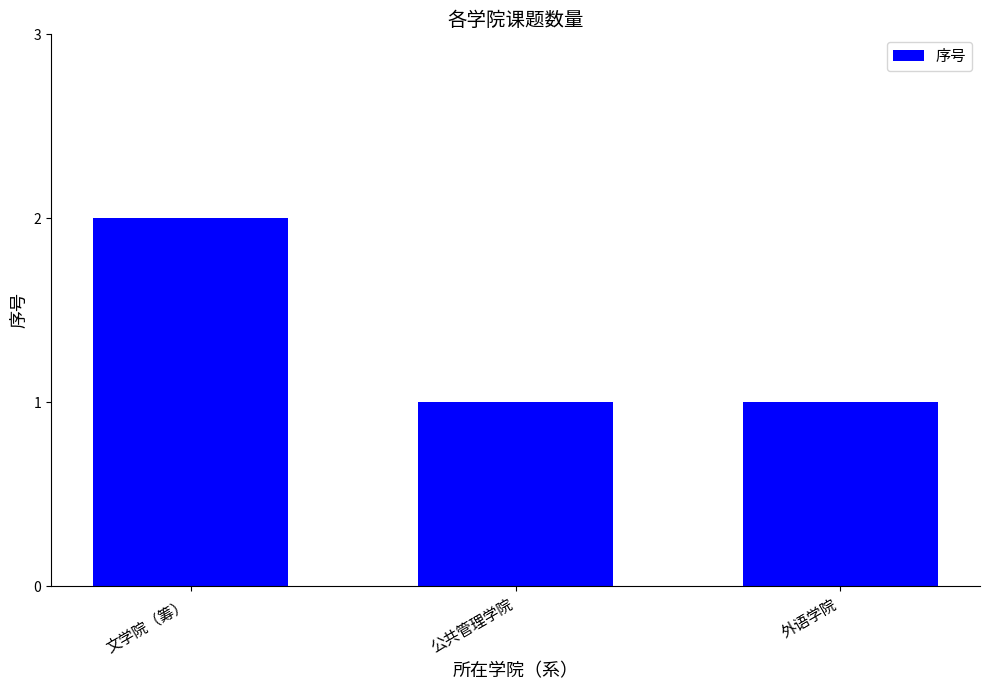

What is the approximate value at 公共管理学院?

1